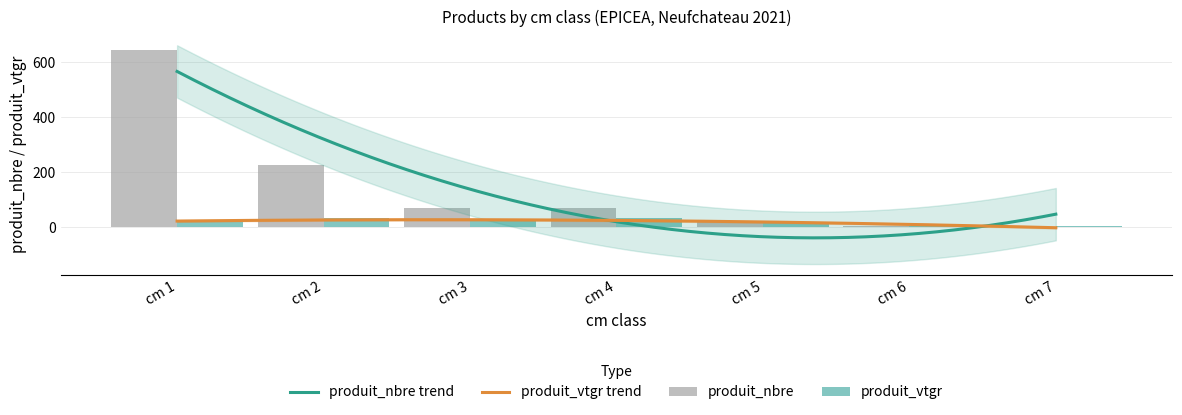

What is the average value of the produit_vtgr series?

17.7